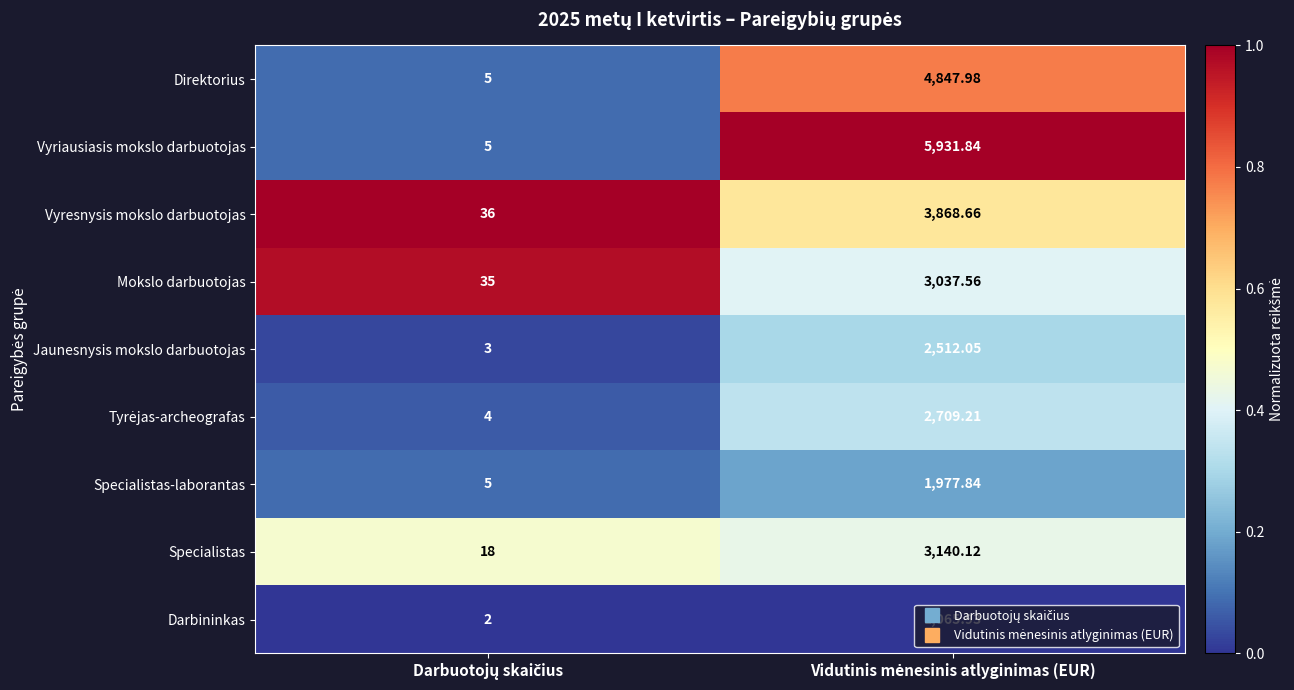

Which series has the widest spread of values?

Vyriausiasis mokslo darbuotojas